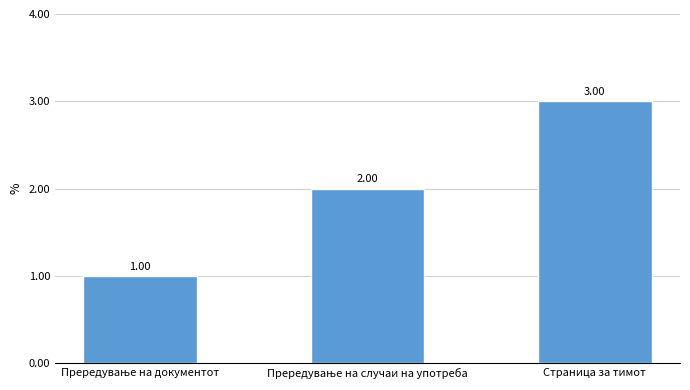

Which category has the highest value across all series?

Страница за тимот